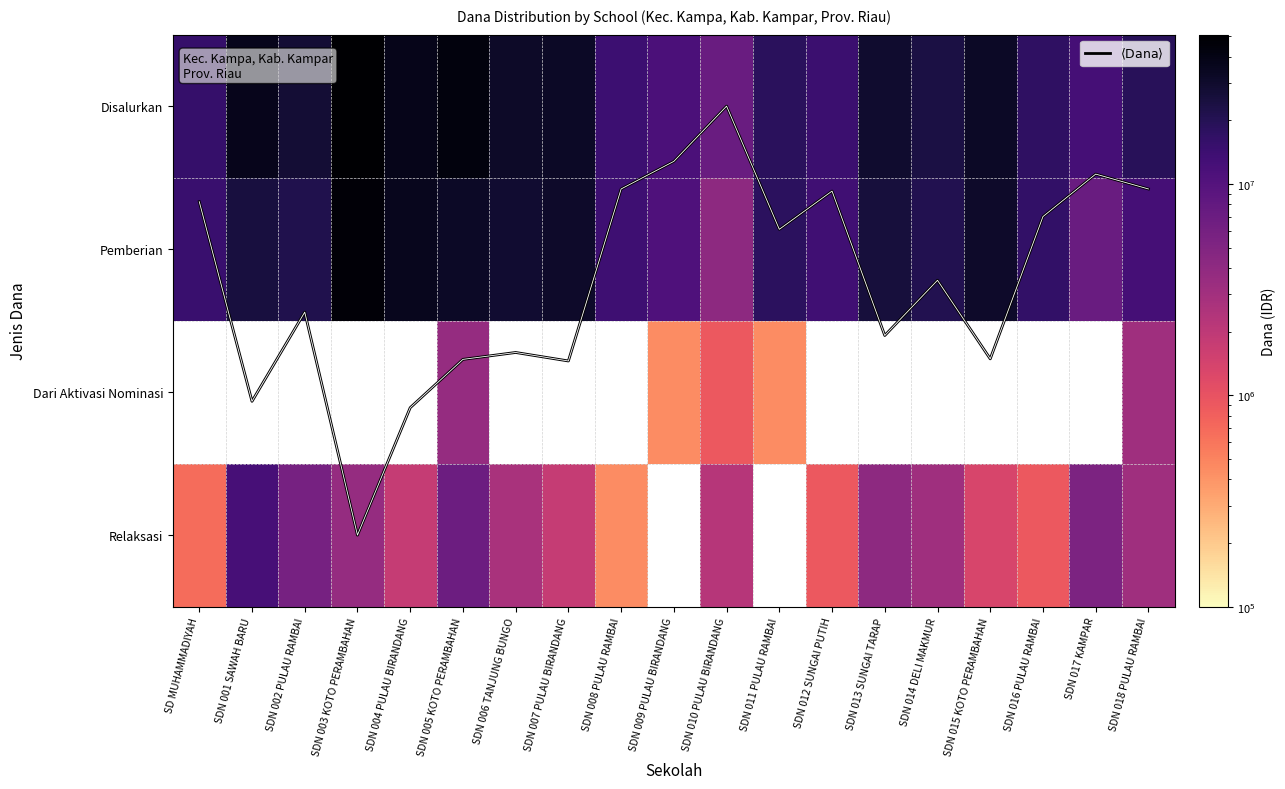

What is the approximate value of Relaksasi at SDN 014 DELI MAKMUR?

3150000.0